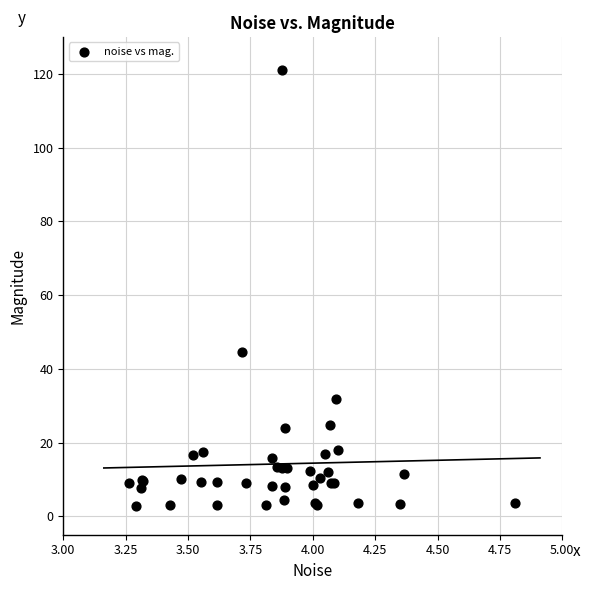

What Y value in the scatter plot is closest to 61?

44.5